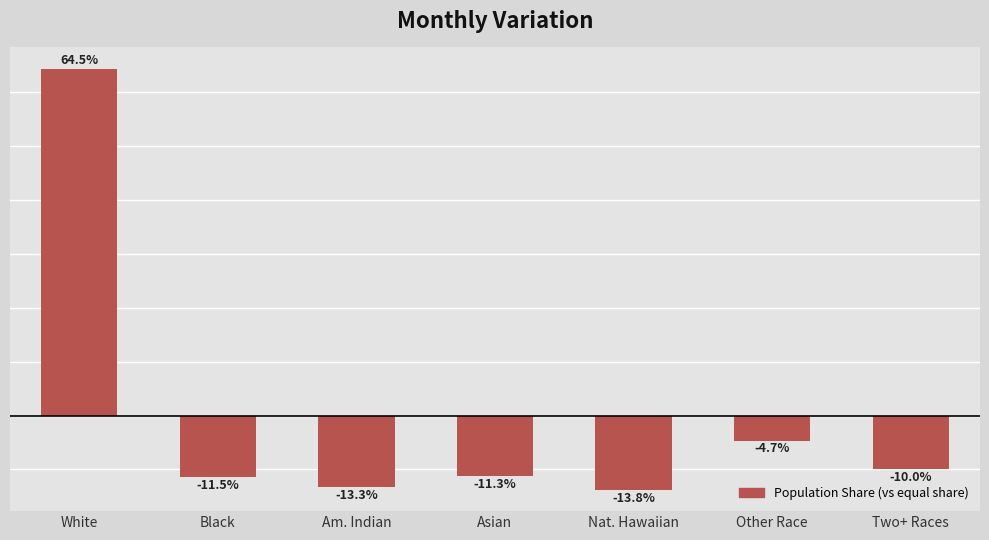

Which category has the highest value across all series?

White